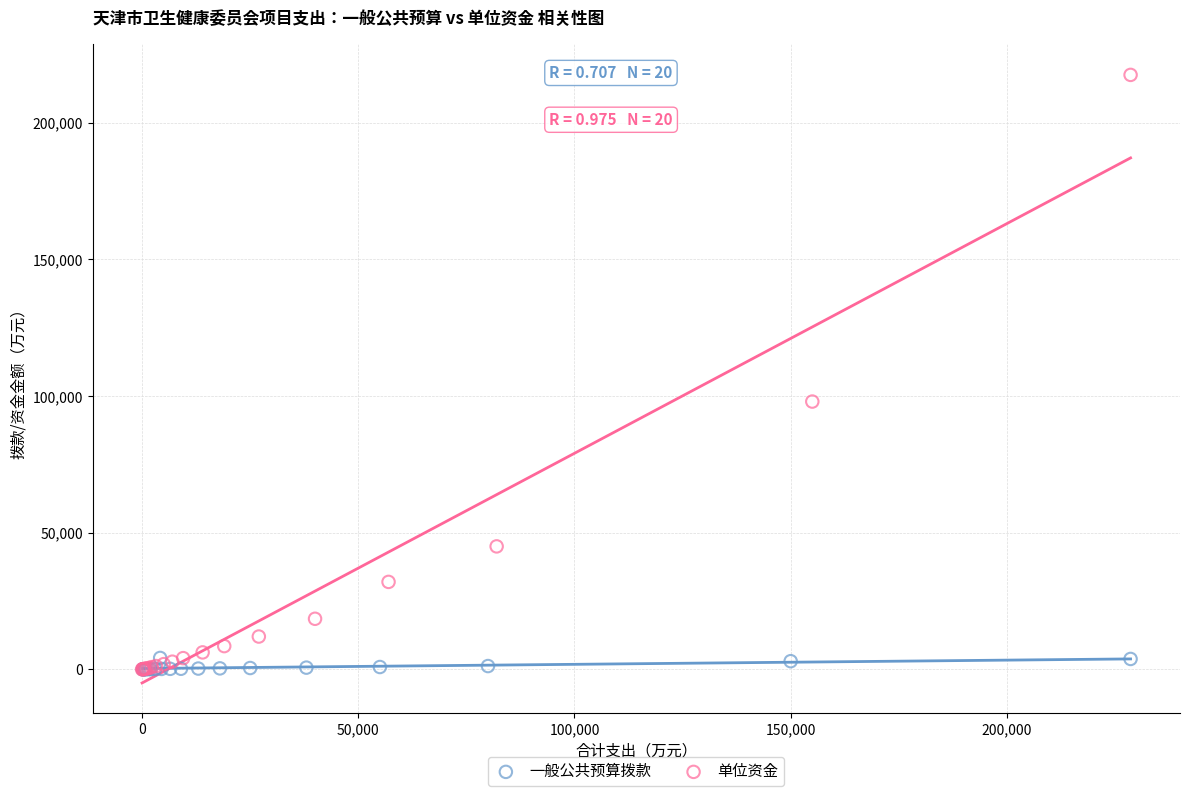

Which series has the largest Y range (max minus min)?

单位资金